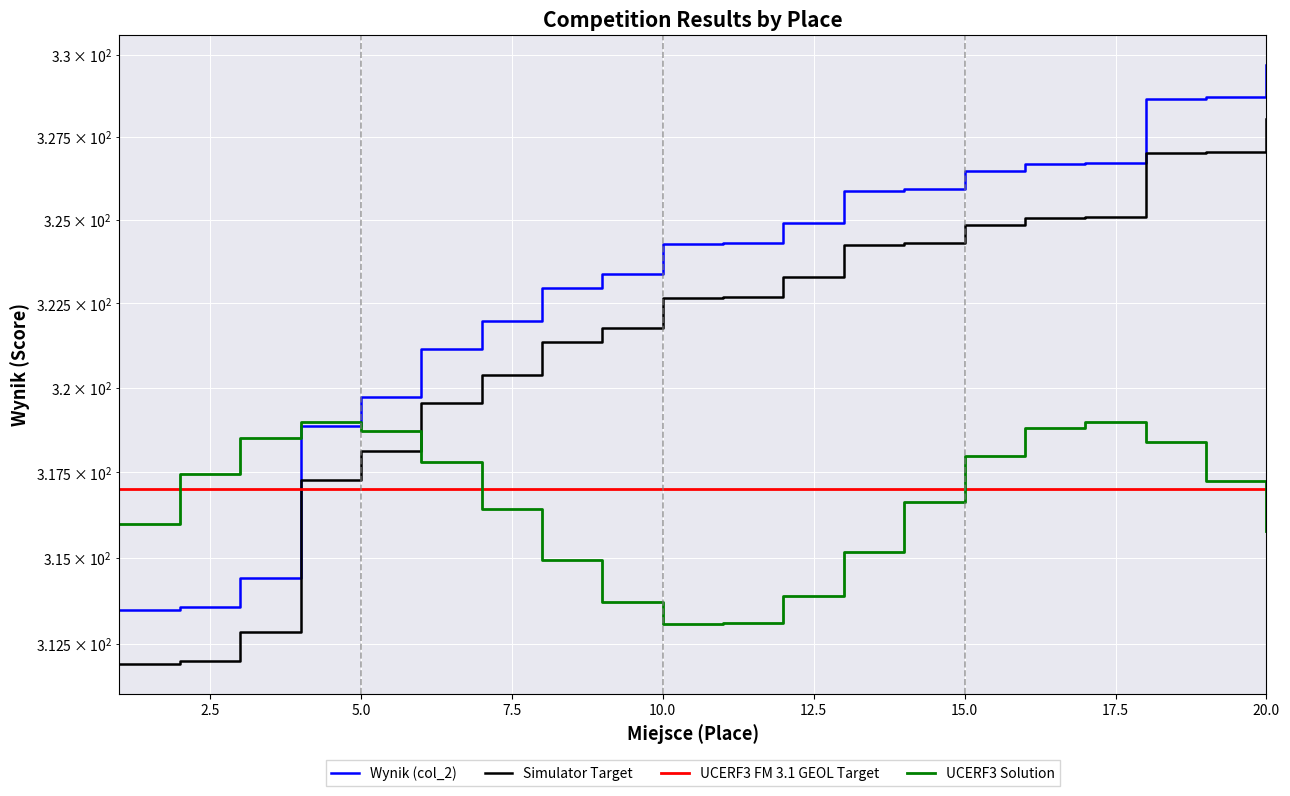

What is the label of the 18th point from the right?

5.0